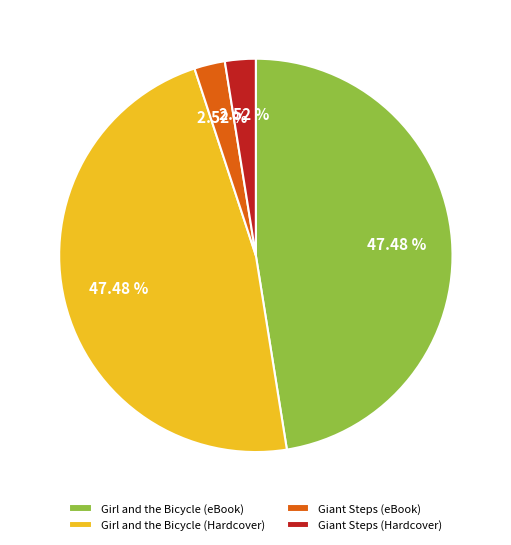

Is there any slice that represents more than half of the pie?

No